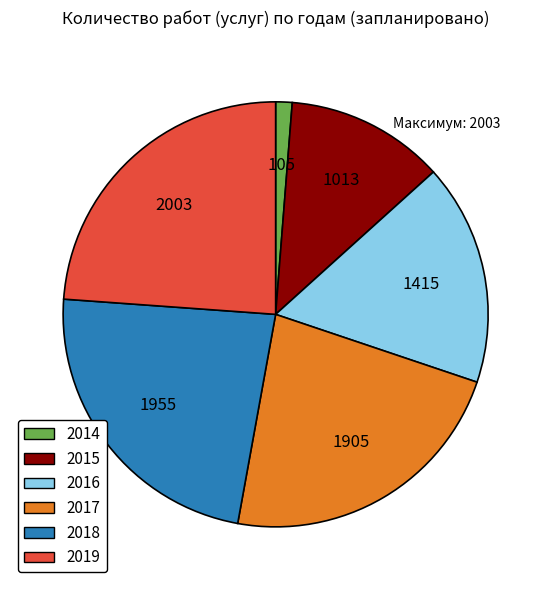

Between 2016 and 2019, which is larger?

2019